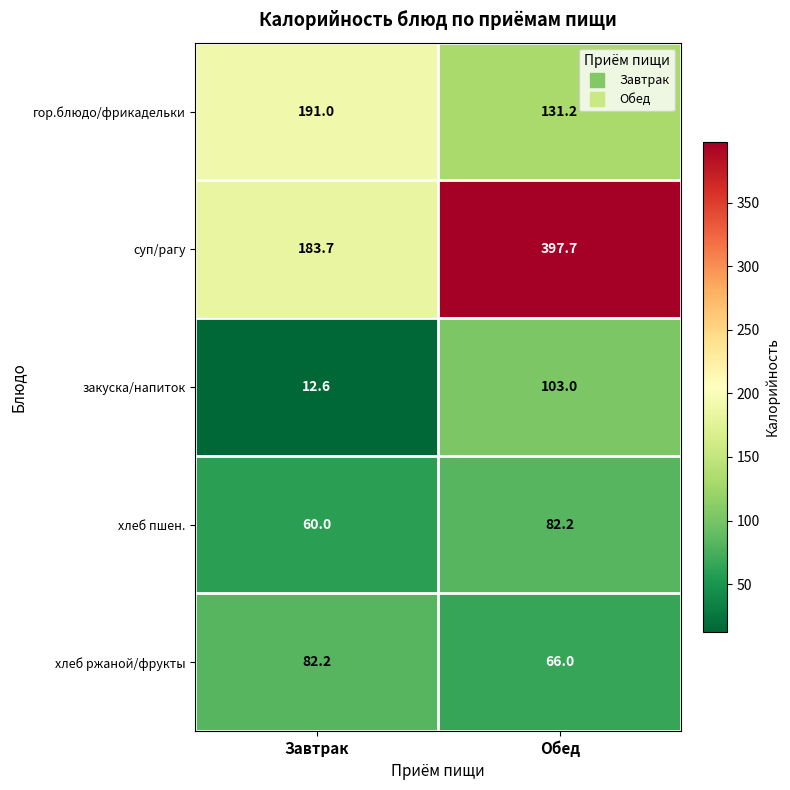

At how many categories does at least one series exceed 106?

2